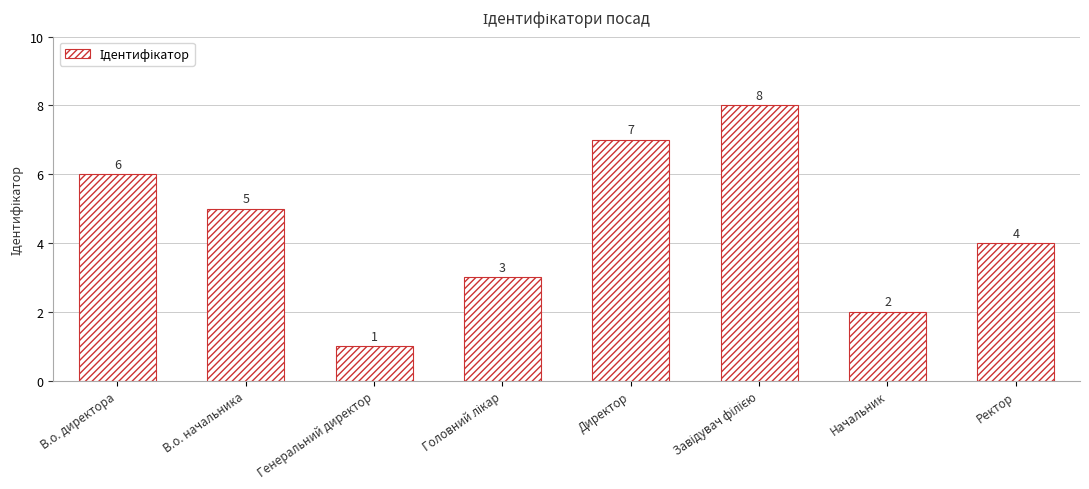

The value at Начальник is 1. True or false?

False